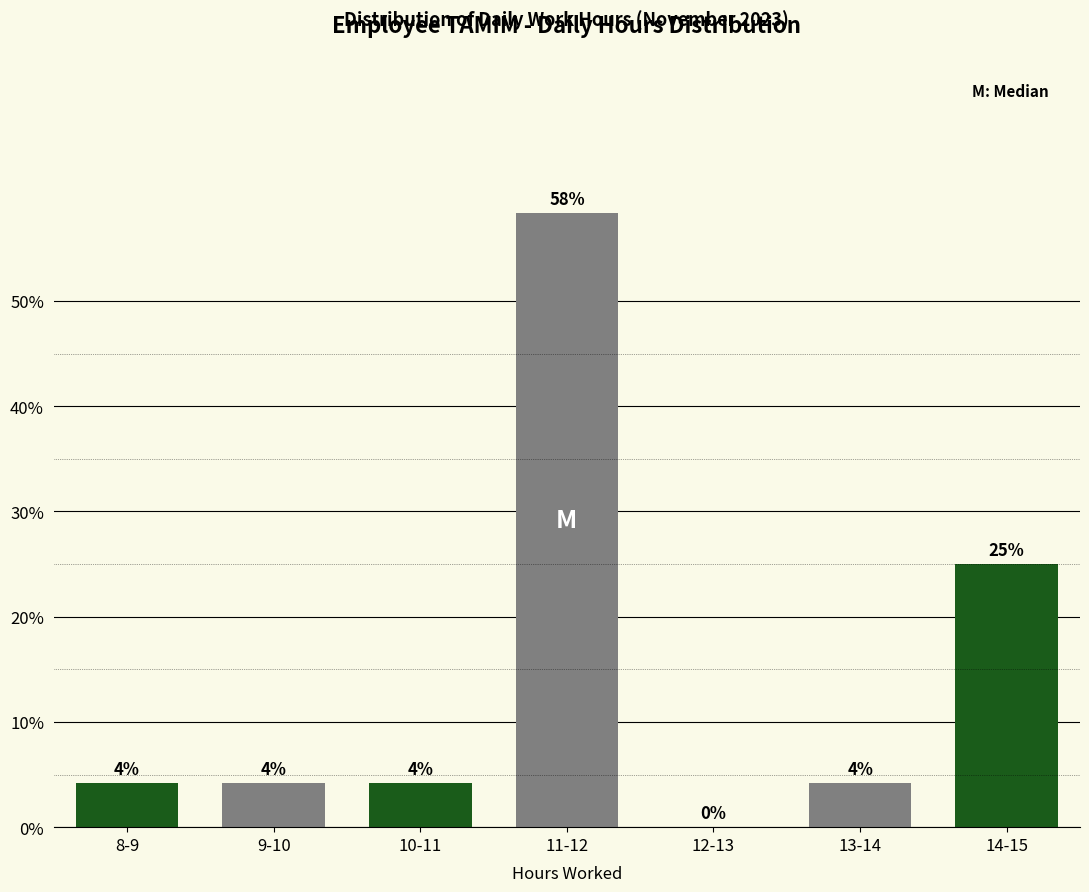

Are the bars horizontal?

No